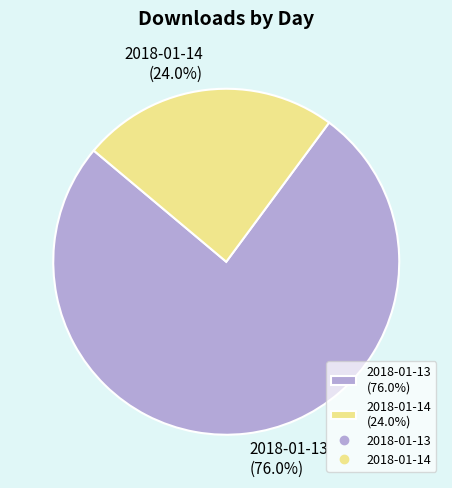

How many segments does this pie chart have?

2